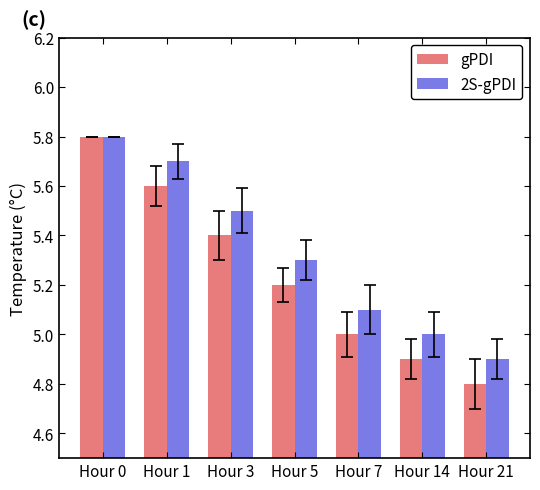

Rank the series by their average value, from highest to lowest.

2S-gPDI, gPDI